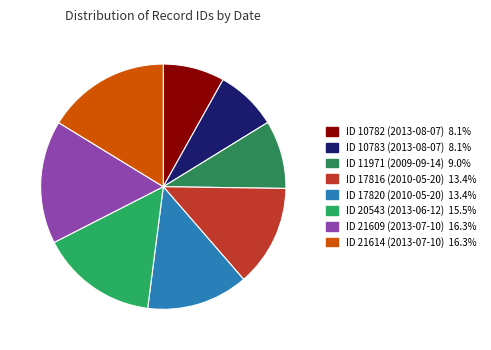

How many segments does this pie chart have?

8